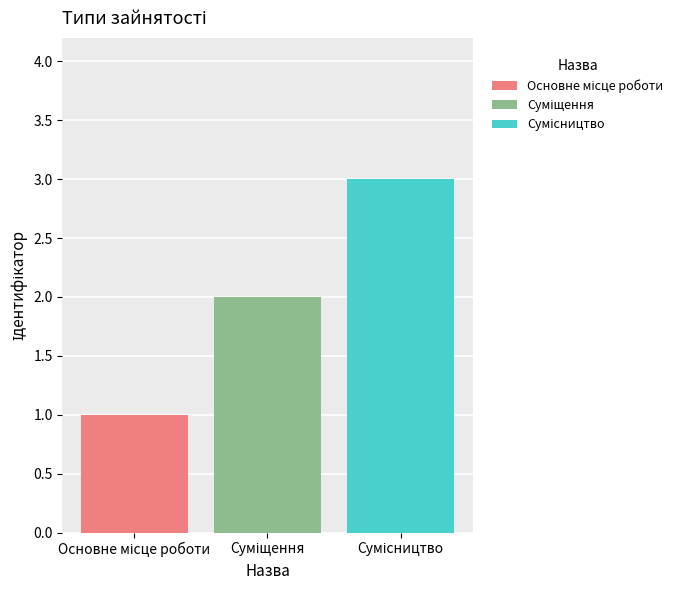

What is the greatest value displayed?

3